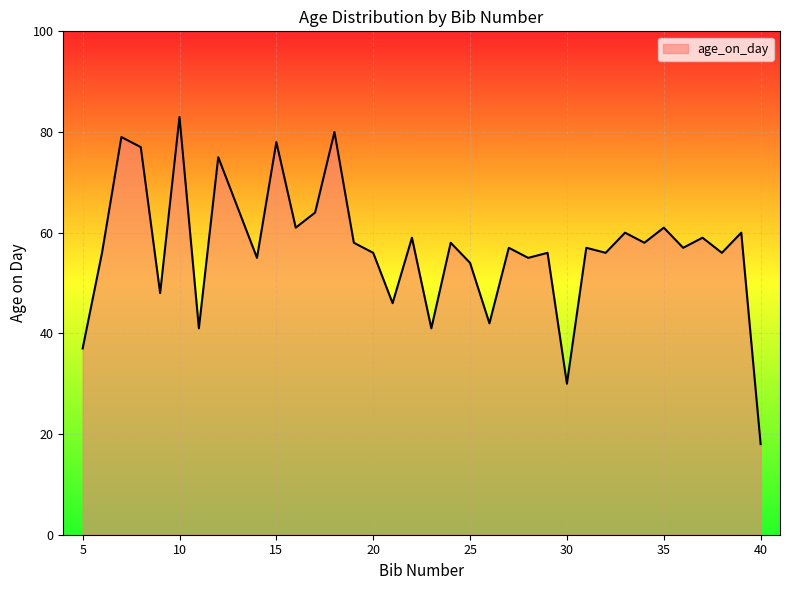

What is the difference between the maximum and minimum values?

65